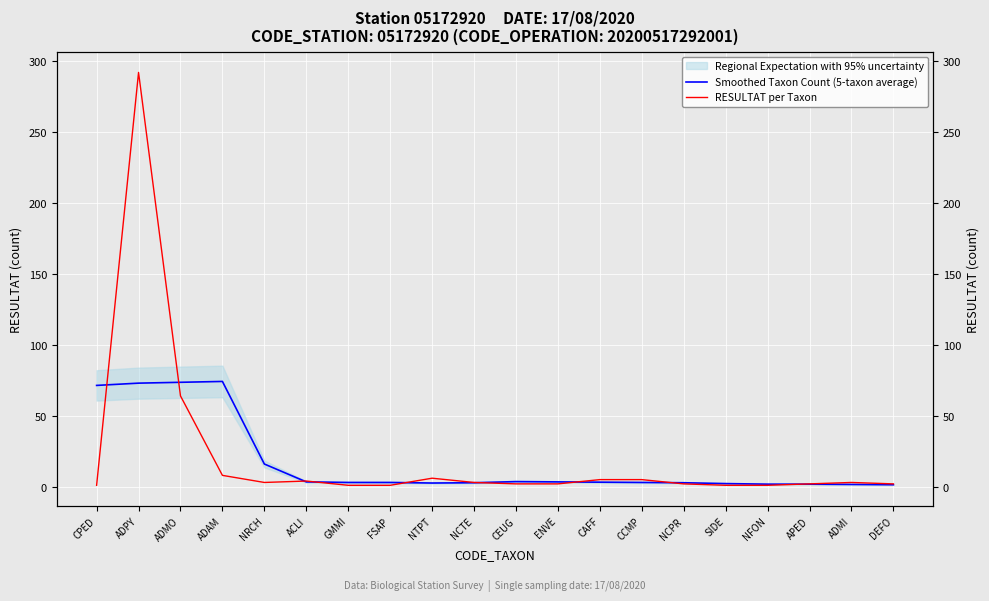

The RESULTAT per Taxon series shows 2.0 at DEFO. True or false?

True